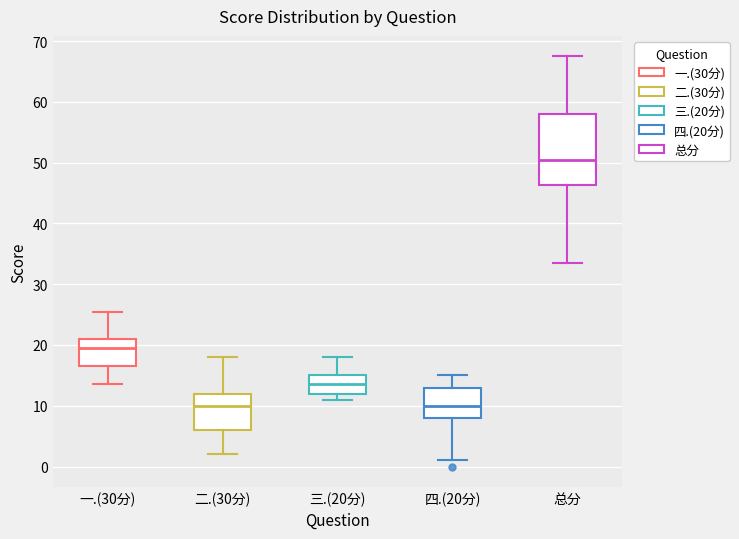

Reading left to right, transcribe this box plot: for each box, give where its median line is, the range the box spans, and where its two whiskers end, as read against the y-axis. The values are not printed on the chart, so give them approximately, as read against the axis.

一.(30分): median 20, box 17 to 21, whiskers 14 to 26
二.(30分): median 10, box 6 to 12, whiskers 2 to 18
三.(20分): median 14, box 12 to 15, whiskers 11 to 18
四.(20分): median 10, box 8 to 13, whiskers 1 to 15
总分: median 51, box 46 to 58, whiskers 34 to 68